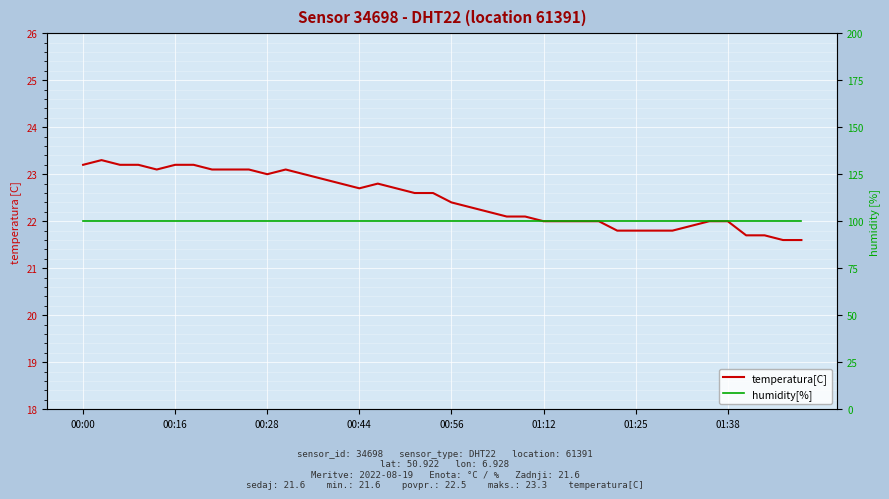

True or false: humidity[%] and temperatura[C] cross at least once.

False